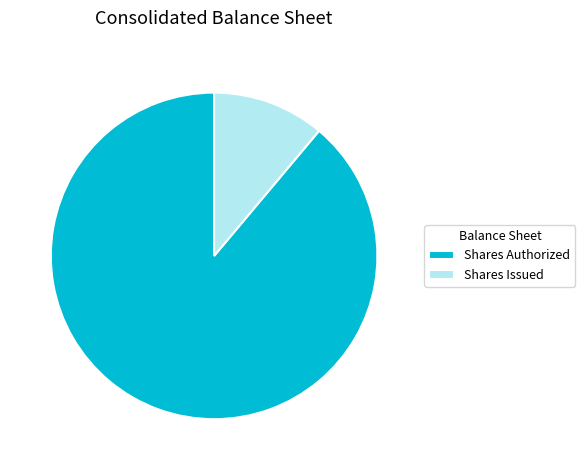

Rank the categories by value from highest to lowest.

Shares Authorized, Shares Issued